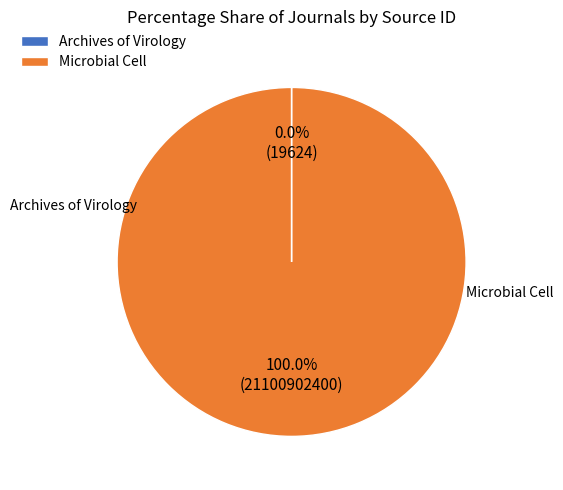

Which category has the biggest portion of the pie?

Microbial Cell